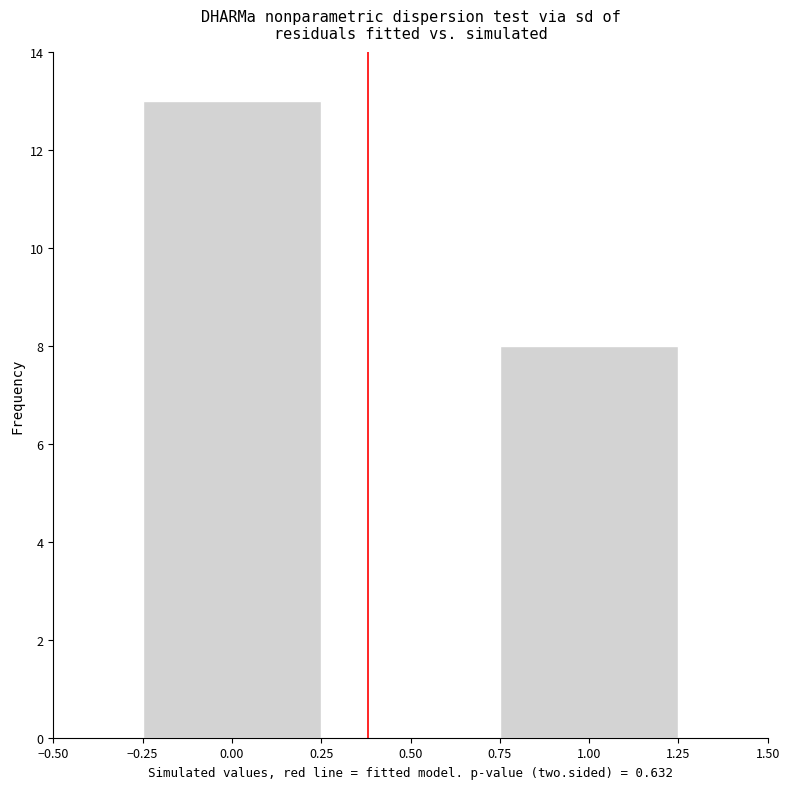

What is the height of the bar covering 0.75 to 1.25 on the x-axis? The values are not printed on the chart, so give them approximately, as read against the axis.

8